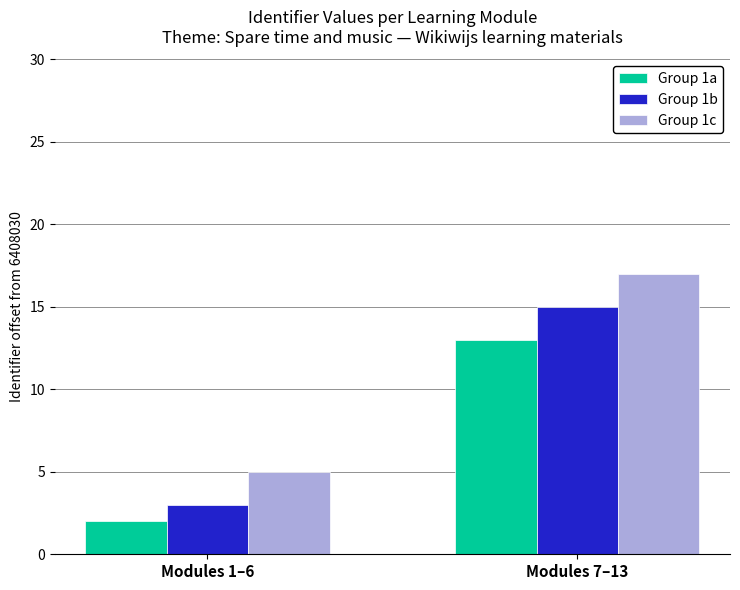

At how many categories does at least one series exceed 13?

1